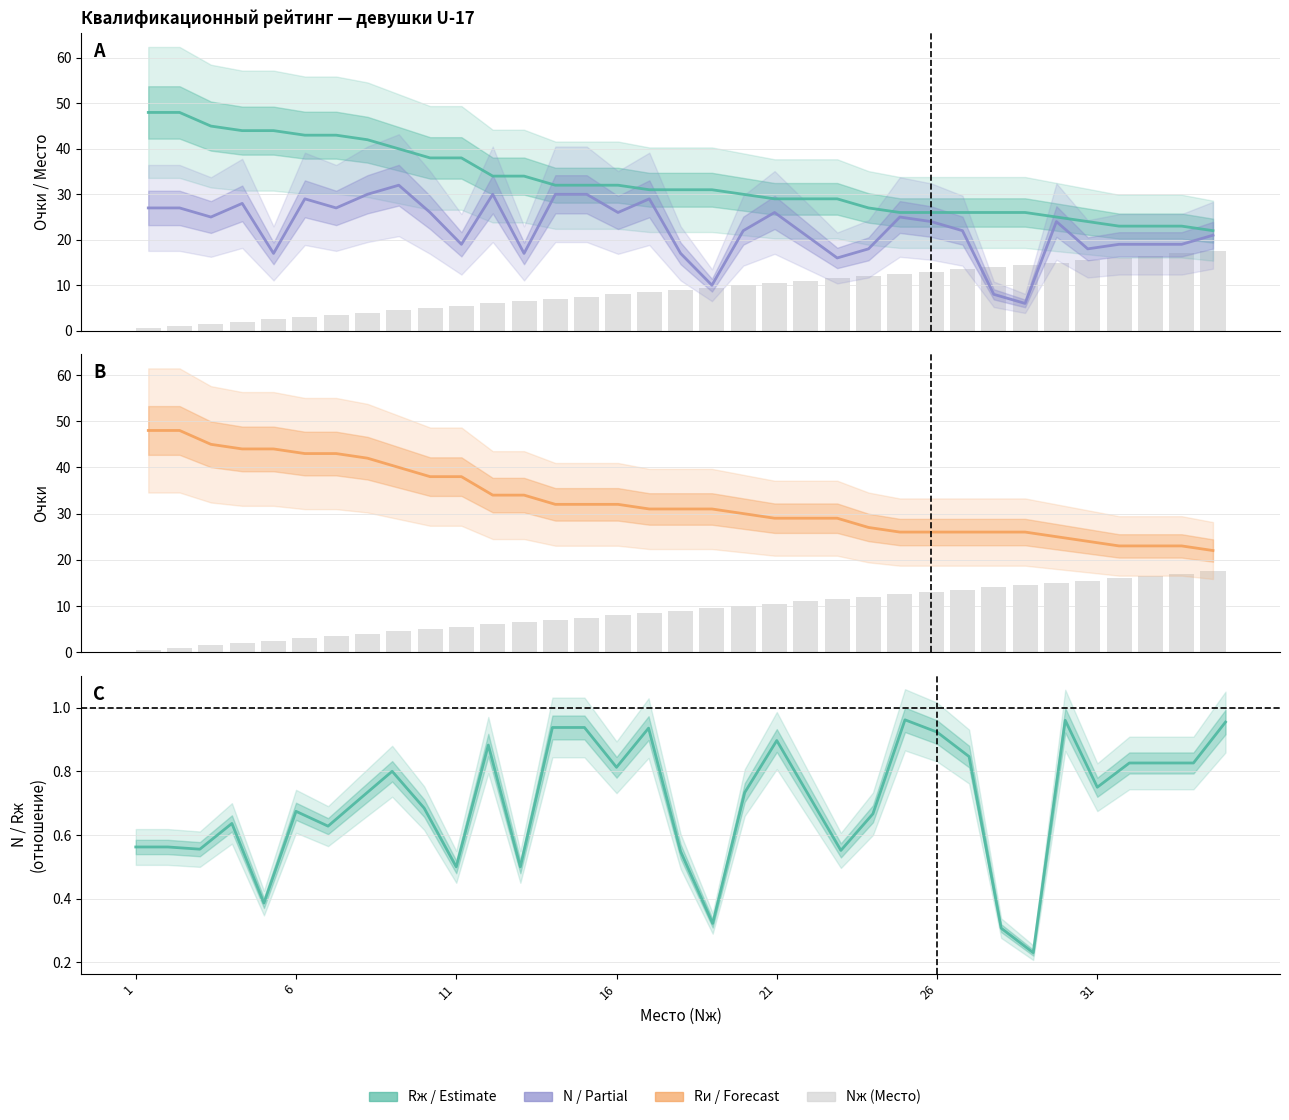

What is the label of the 8th bar from the left?

7